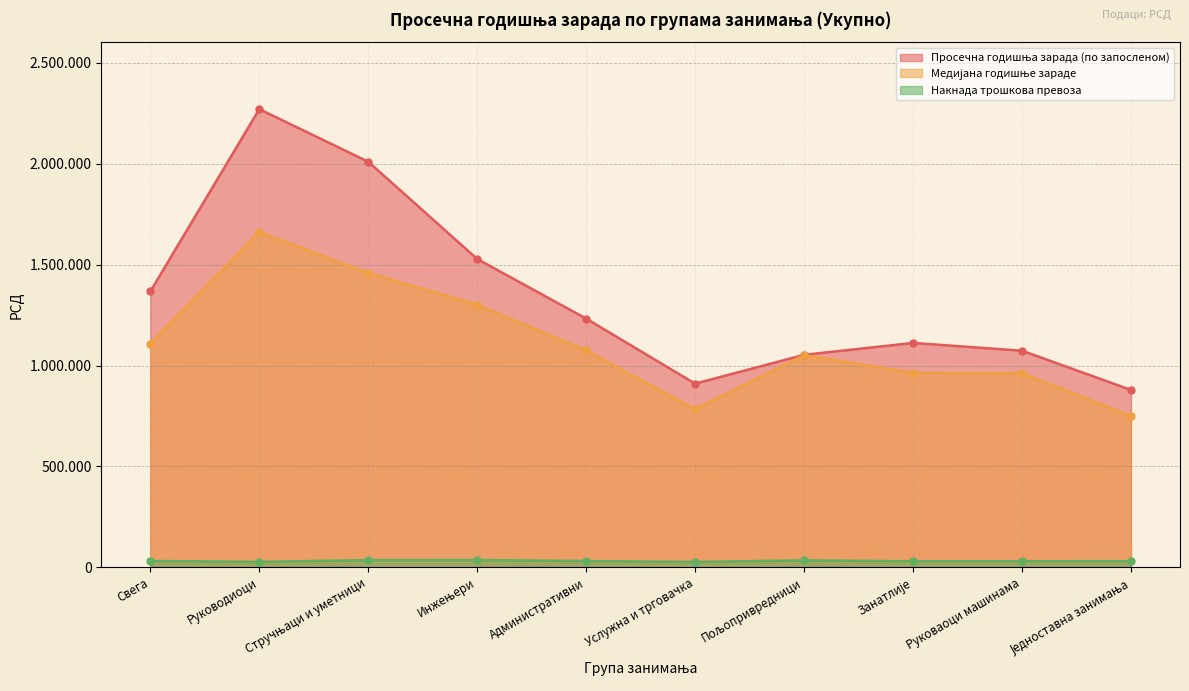

Which series has the largest total across all categories?

Просечна годишња зарада (по запосленом)